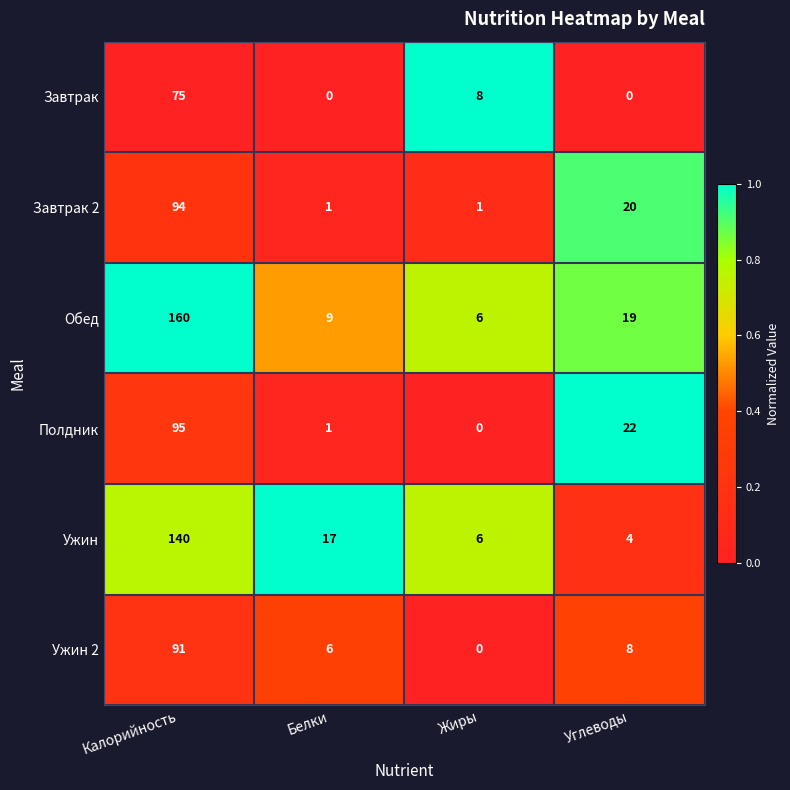

What is the difference between the maximum and minimum values in the Обед series?

154